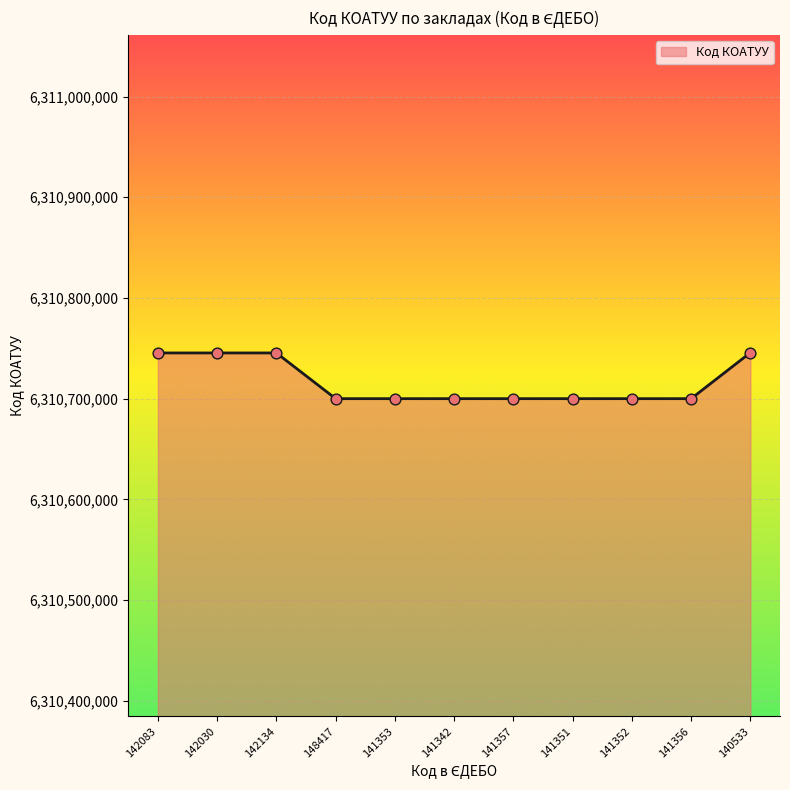

Between 148417 and 142083, which is larger?

142083